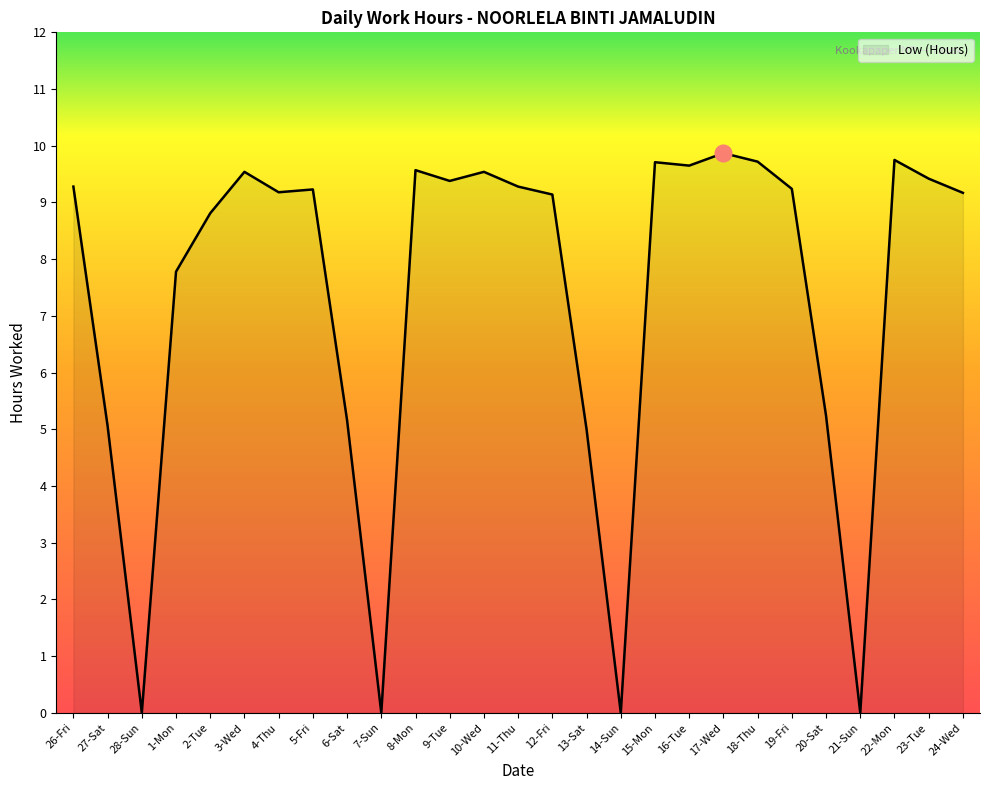

Does the chart display data point markers on the line(s)?

No